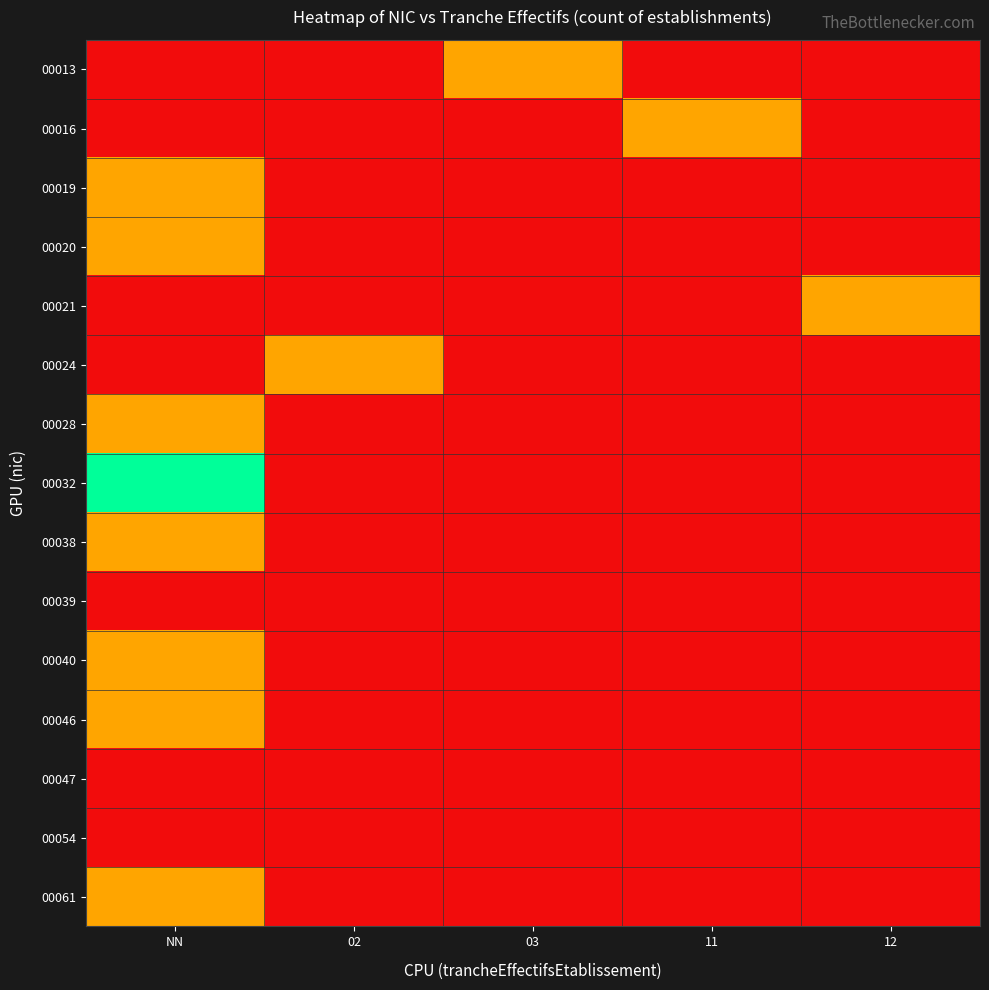

Which series changed the most between 02 and 03?

00013